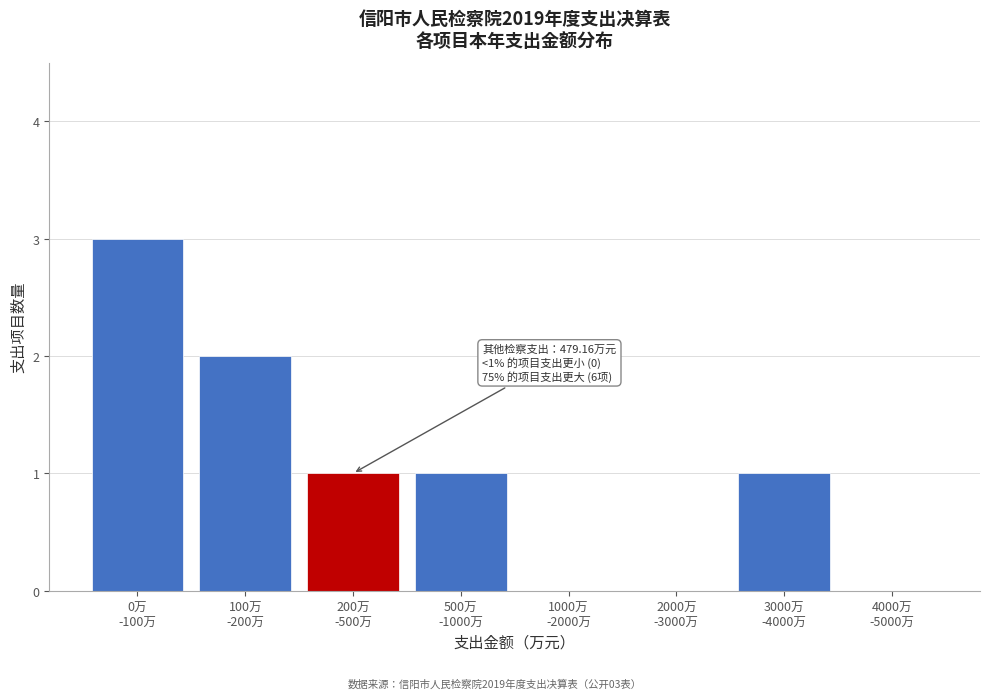

What is the sum of all values?

8